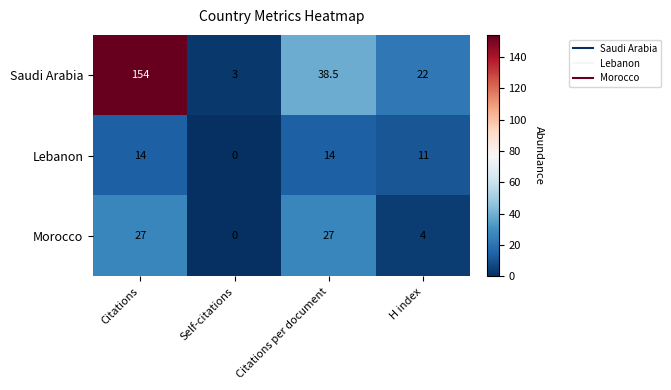

The value of Saudi Arabia at Citations is 154.0. True or false?

True